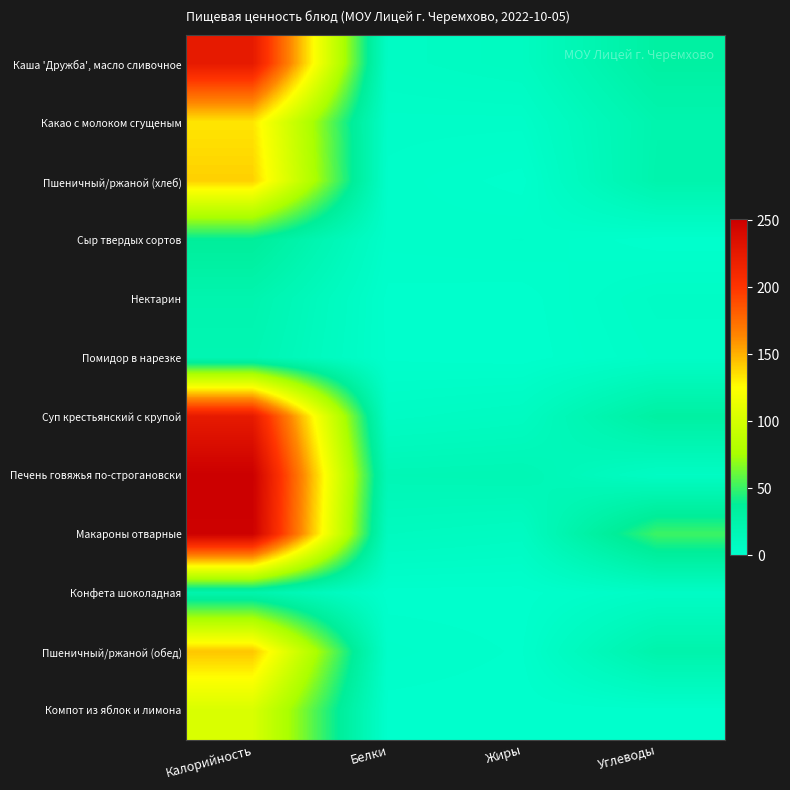

Which series has the largest range (max minus min)?

Печень говяжья по-строгановски